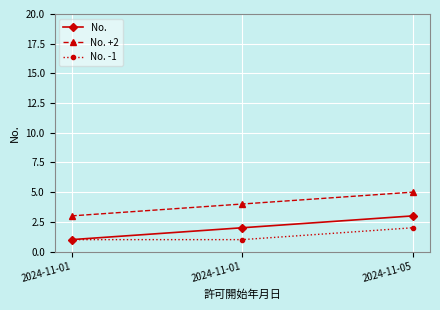

Reading left to right, list all the values displayed in this chart.

No.: 2024-11-01=1	2024-11-01=2	2024-11-05=3
No. +2: 2024-11-01=3	2024-11-01=4	2024-11-05=5
No. -1: 2024-11-01=1	2024-11-01=1	2024-11-05=2